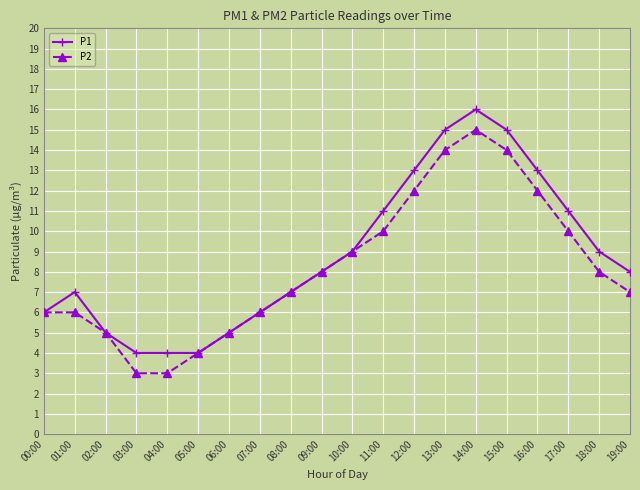

At which category is the sum across all series the highest?

14:00